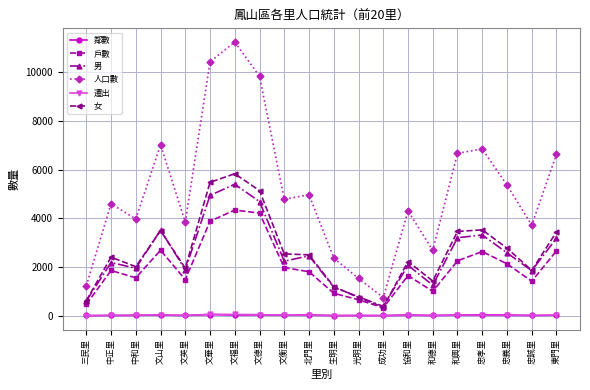

At which label does 男 reach its peak?

文福里